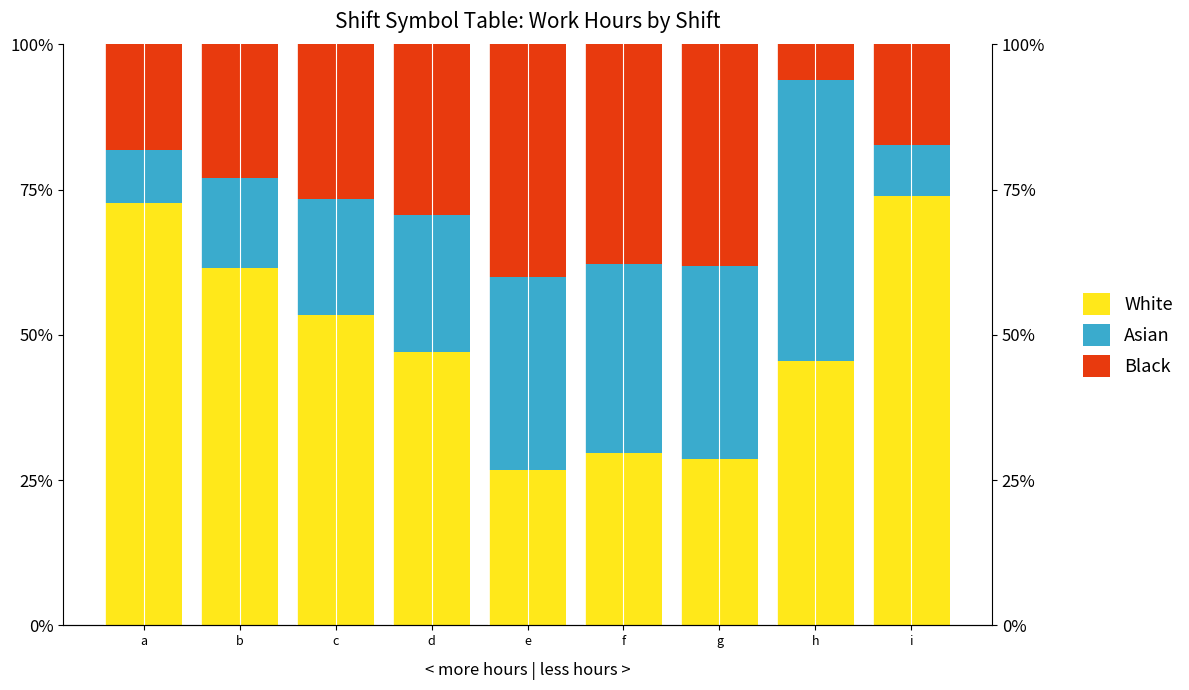

What is the difference between the maximum and minimum values in the Black series?

33.9